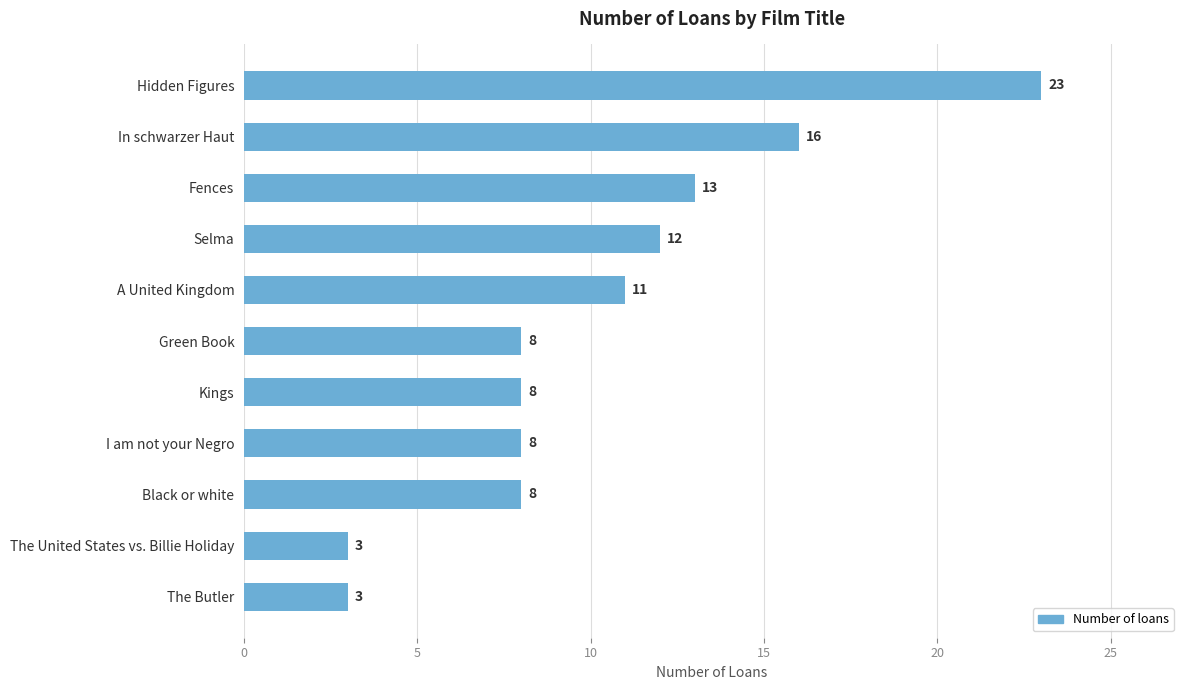

What is the difference between the maximum and minimum values?

20